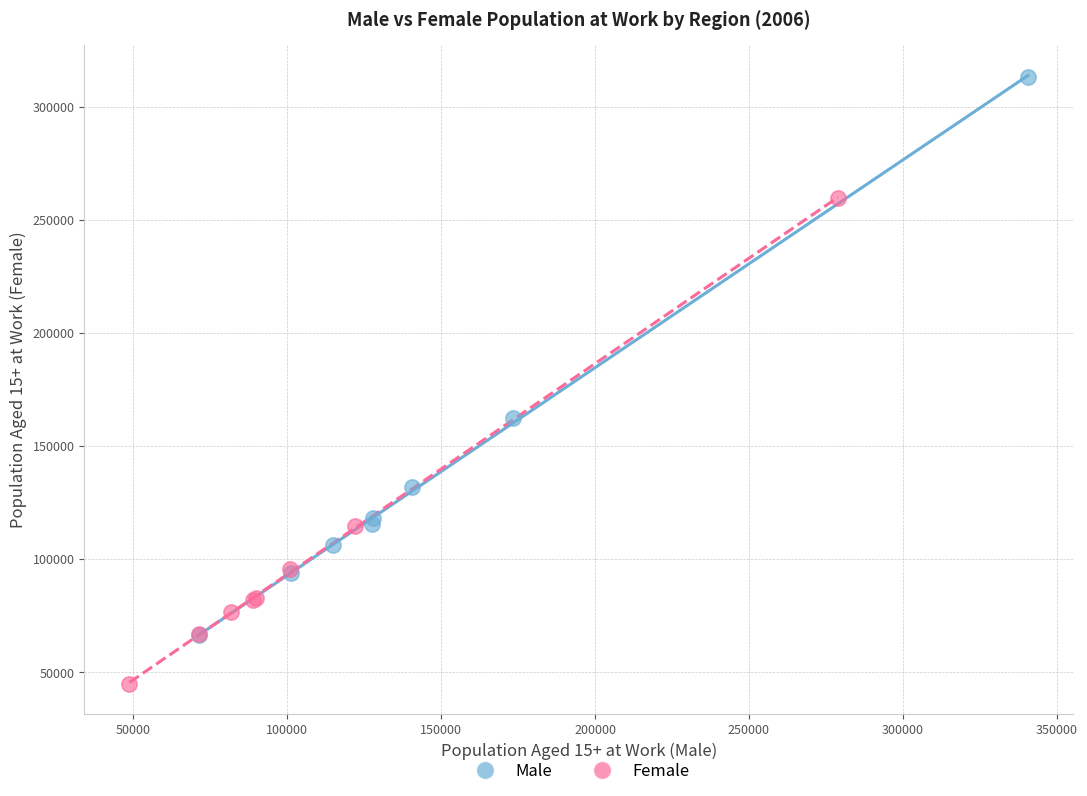

Which series reaches the maximum Y coordinate?

Male